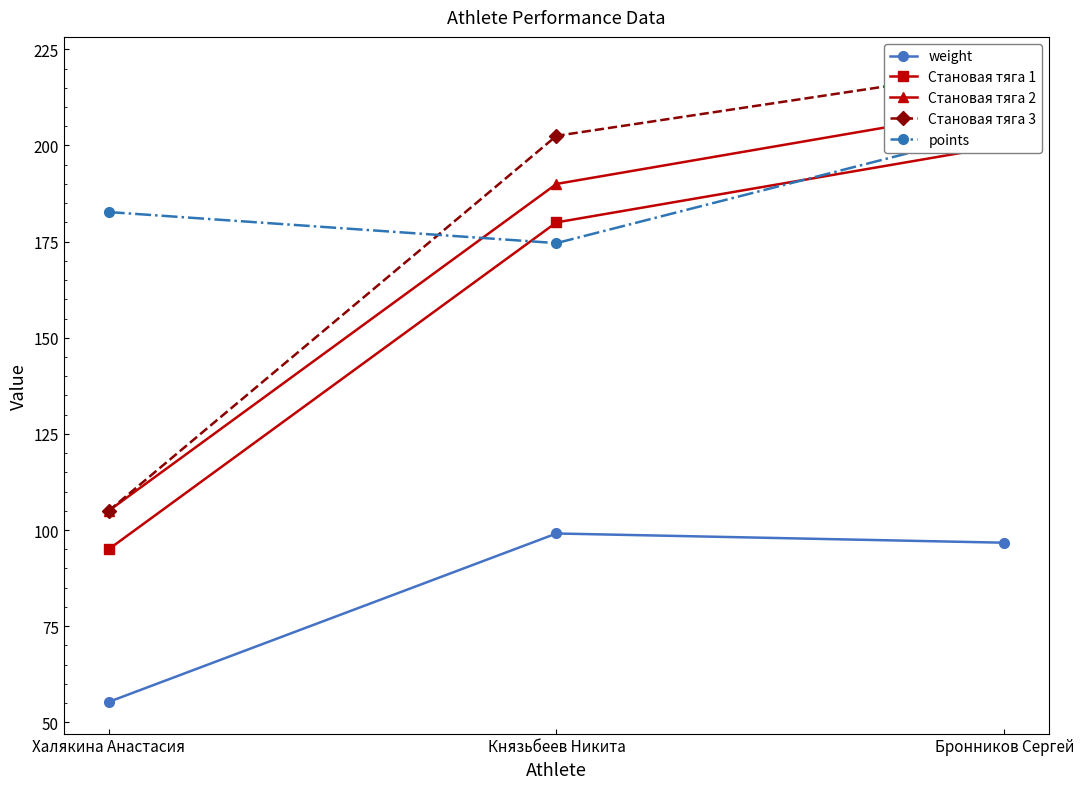

Where does the Становая тяга 1 series first go above 180?

Бронников Сергей